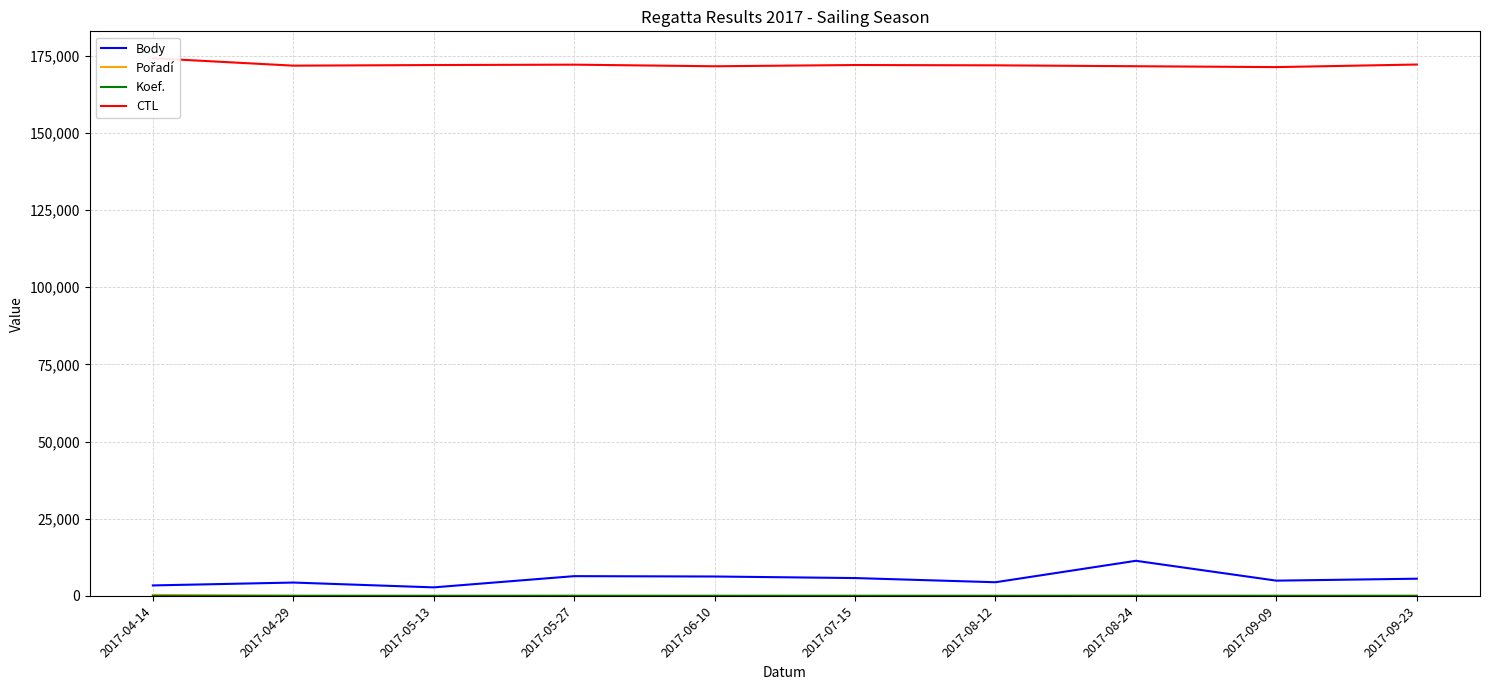

Reading right to left, list all the values displayed in this chart.

Body: 2017-09-23=5549	2017-09-09=4921	2017-08-24=11353	2017-08-12=4404	2017-07-15=5758	2017-06-10=6265	2017-05-27=6379	2017-05-13=2742	2017-04-29=4302	2017-04-14=3372
Pořadí: 2017-09-23=12	2017-09-09=10	2017-08-24=12	2017-08-12=1	2017-07-15=15	2017-06-10=9	2017-05-27=13	2017-05-13=6	2017-04-29=19	2017-04-14=274
Koef.: 2017-09-23=7	2017-09-09=7	2017-08-24=12	2017-08-12=4	2017-07-15=7	2017-06-10=7	2017-05-27=7	2017-05-13=3	2017-04-29=7	2017-04-14=10
CTL: 2017-09-23=172168	2017-09-09=171333	2017-08-24=171616	2017-08-12=171906	2017-07-15=172006	2017-06-10=171606	2017-05-27=172122	2017-05-13=172001	2017-04-29=171801	2017-04-14=174213